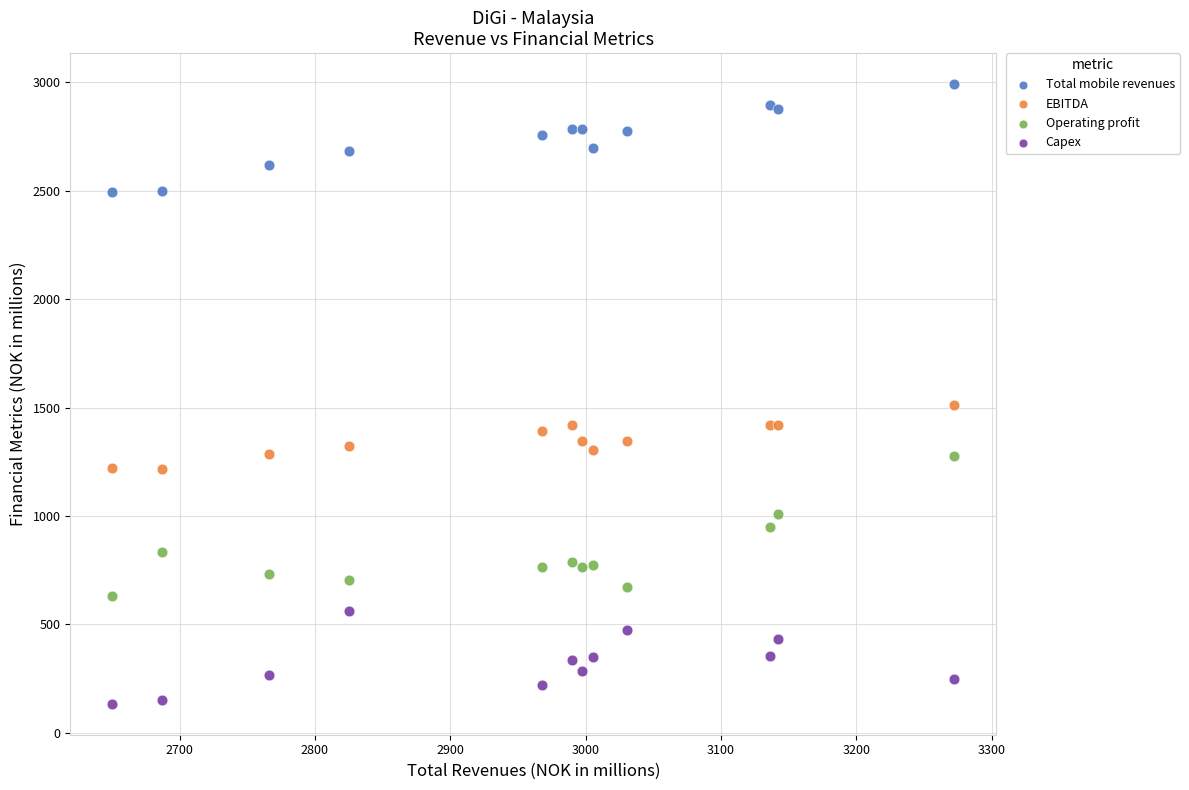

What is the X range (max minus min) for the scatter plot?

621.9